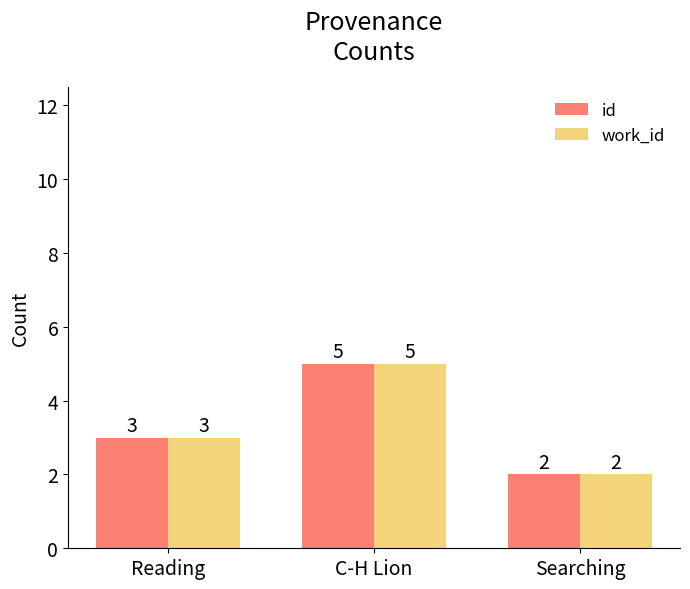

Count the id values in the range 2 to 5.

3